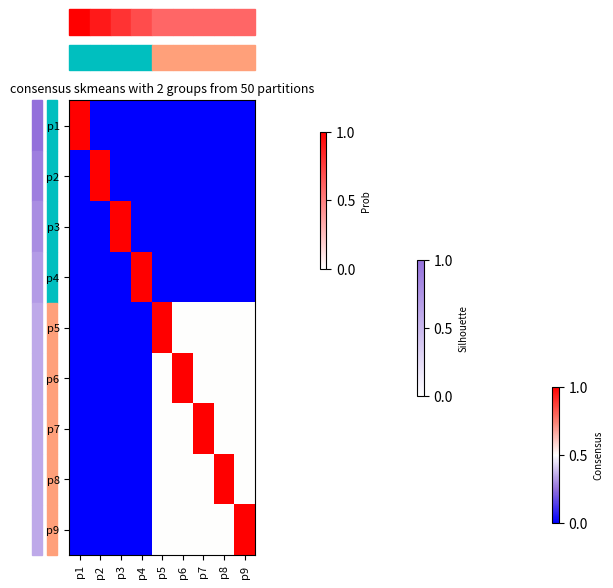

At p6, list the series in order from largest to smallest.

p6, p5, p7, p8, p9, p1, p2, p3, p4